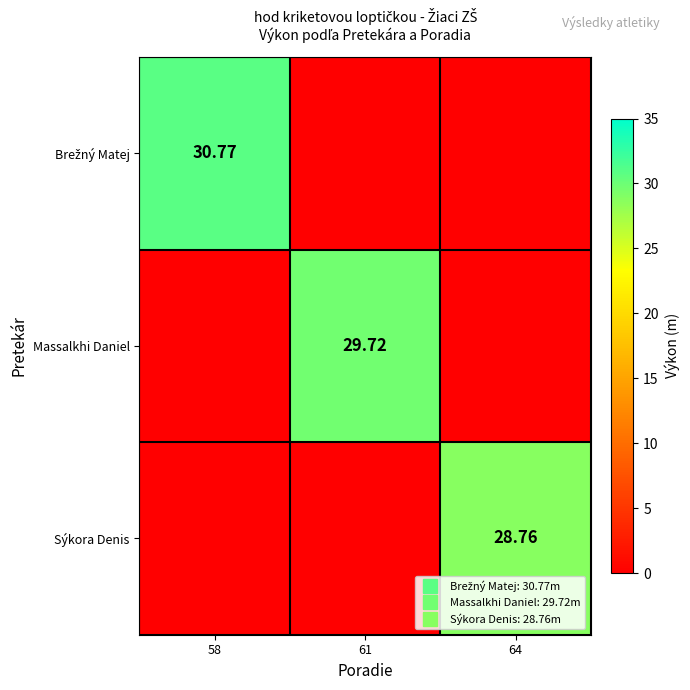

What is the highest value of the Sýkora Denis series?

28.8